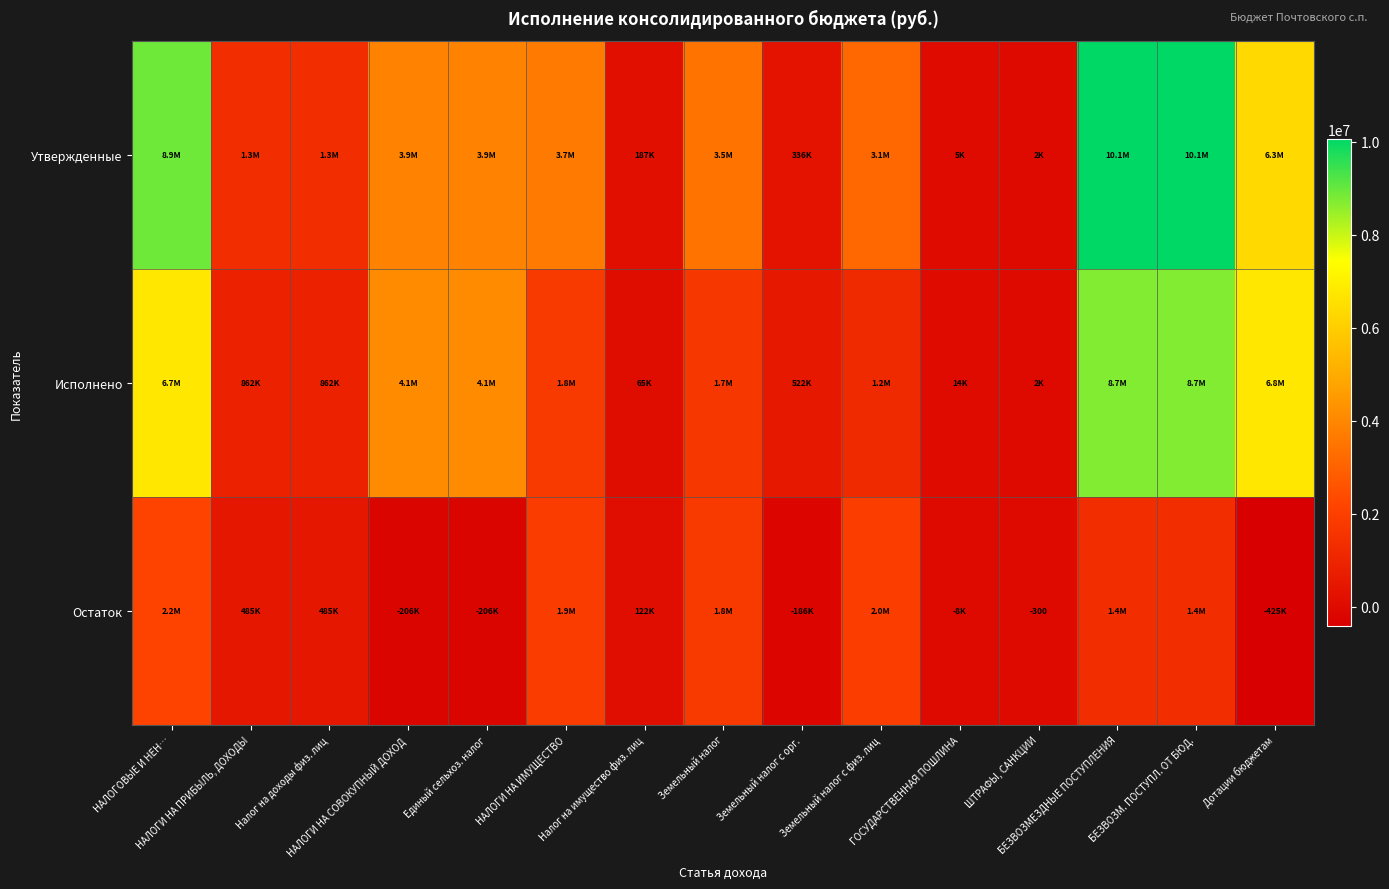

What is the sum of the Исполнено values at НАЛОГОВЫЕ И НЕН… and ШТРАФЫ, САНКЦИИ?

6749472.6